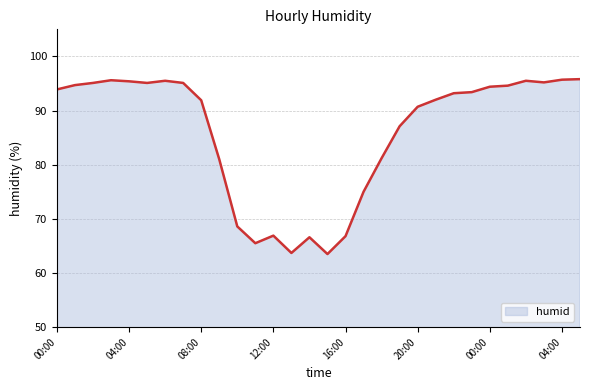

What is the smallest value displayed?

63.5